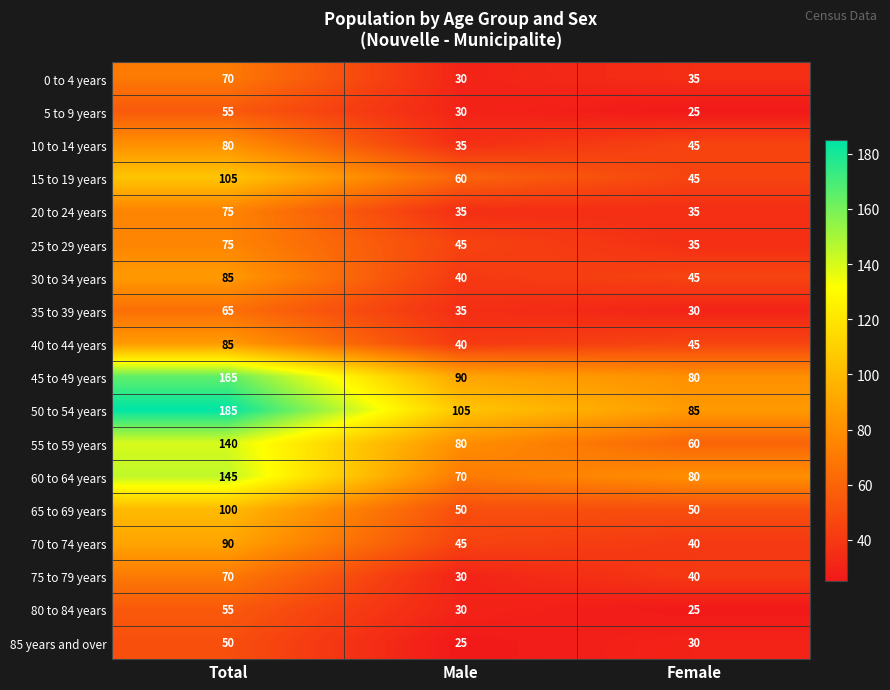

What value does the 20 to 24 years series have at Total, to the nearest 5?

75